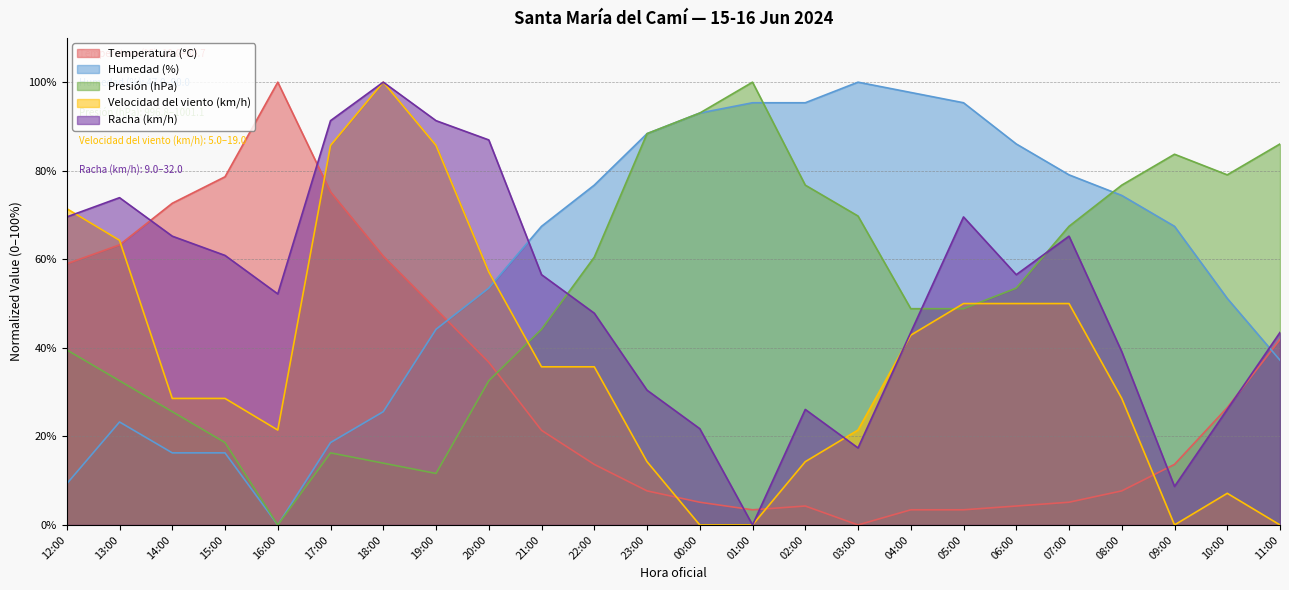

How many values in the Racha (km/h) series exceed 56?

12